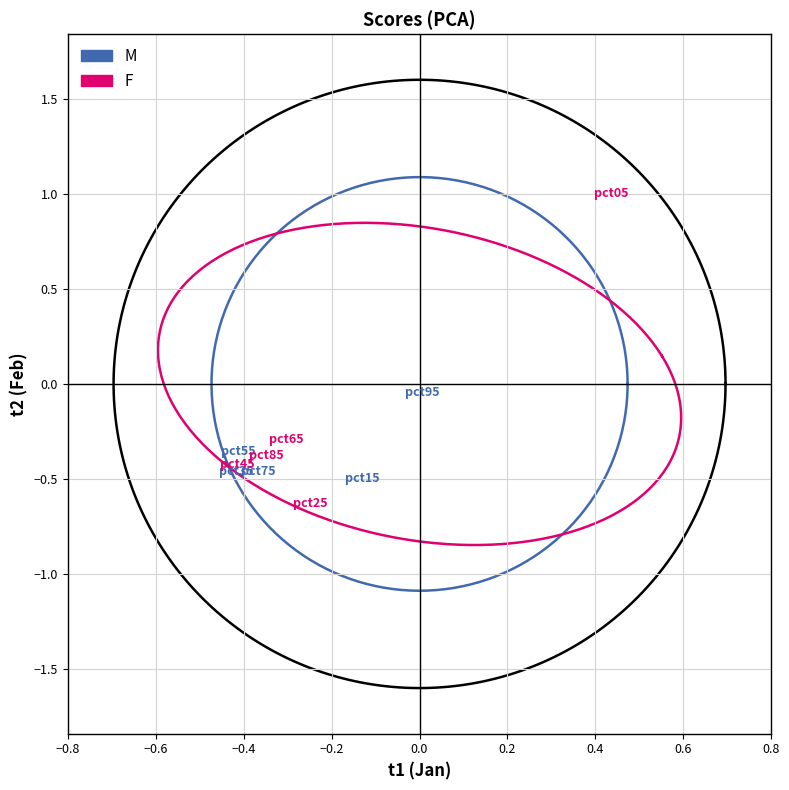

Which series has the widest spread of Y values?

F